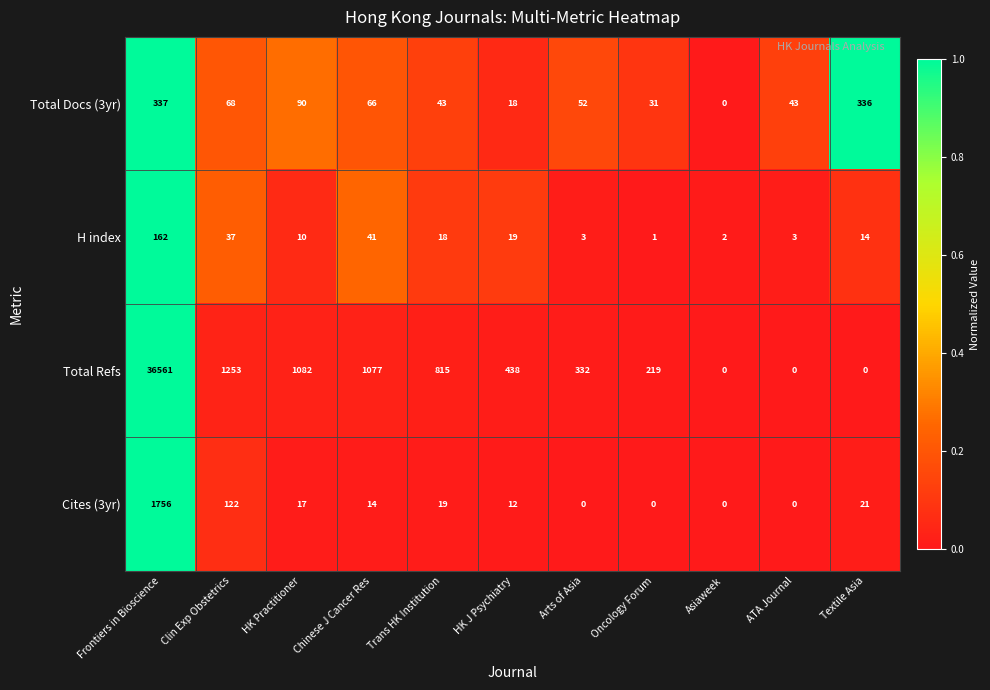

Which category has the highest value across all series?

Frontiers in Bioscience